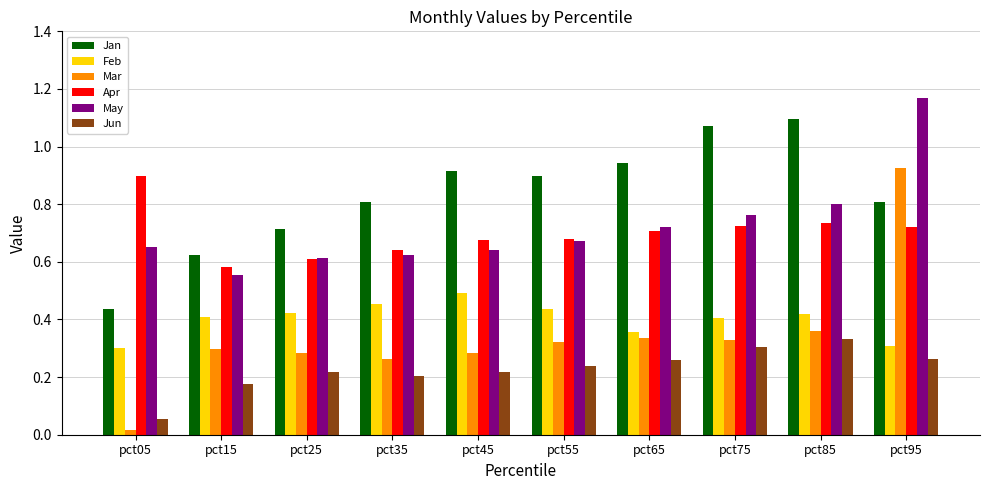

At which label is Mar closest to 0?

pct05